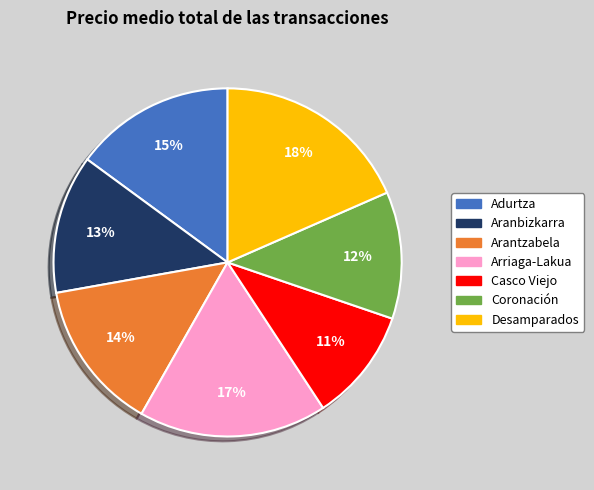

Is the sum of Aranbizkarra and Arantzabela greater than half?

No